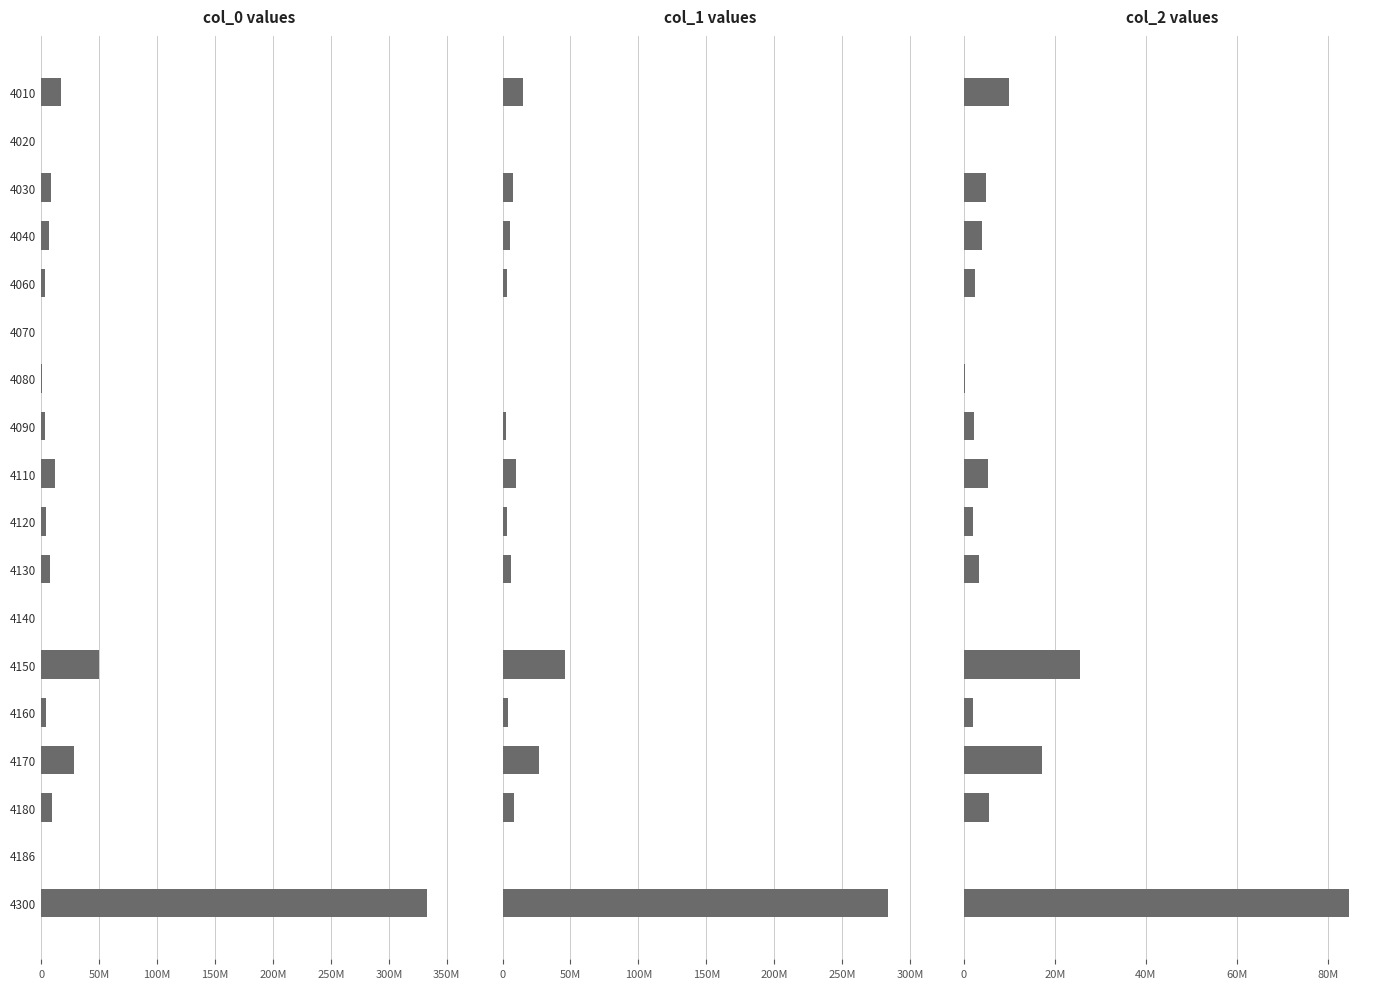

What is the difference between the maximum and second lowest values in the col_1 series?

283487580